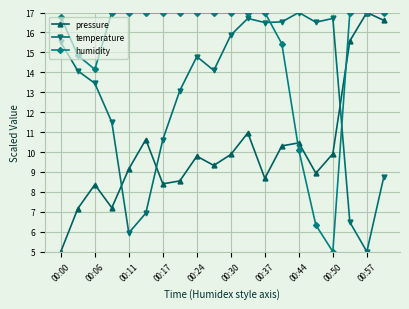

Reading left to right, transcribe all the data shown in this chart.

pressure: 5.0	7.2	8.4	7.2	9.1	10.6	8.4	8.5	9.8	9.3	9.9	11.0	8.7	10.3	10.5	8.9	9.9	15.6	17.0	16.6
temperature: 15.5	14.1	13.4	11.5	5.9	6.9	10.6	13.1	14.8	14.1	15.9	16.7	16.5	16.5	17.0	16.5	16.7	6.5	5.0	8.8
humidity: 16.8	14.9	14.1	17.0	17.0	17.0	17.0	17.0	17.0	17.0	17.0	17.0	17.0	15.4	10.1	6.3	5.0	17.0	17.0	17.0